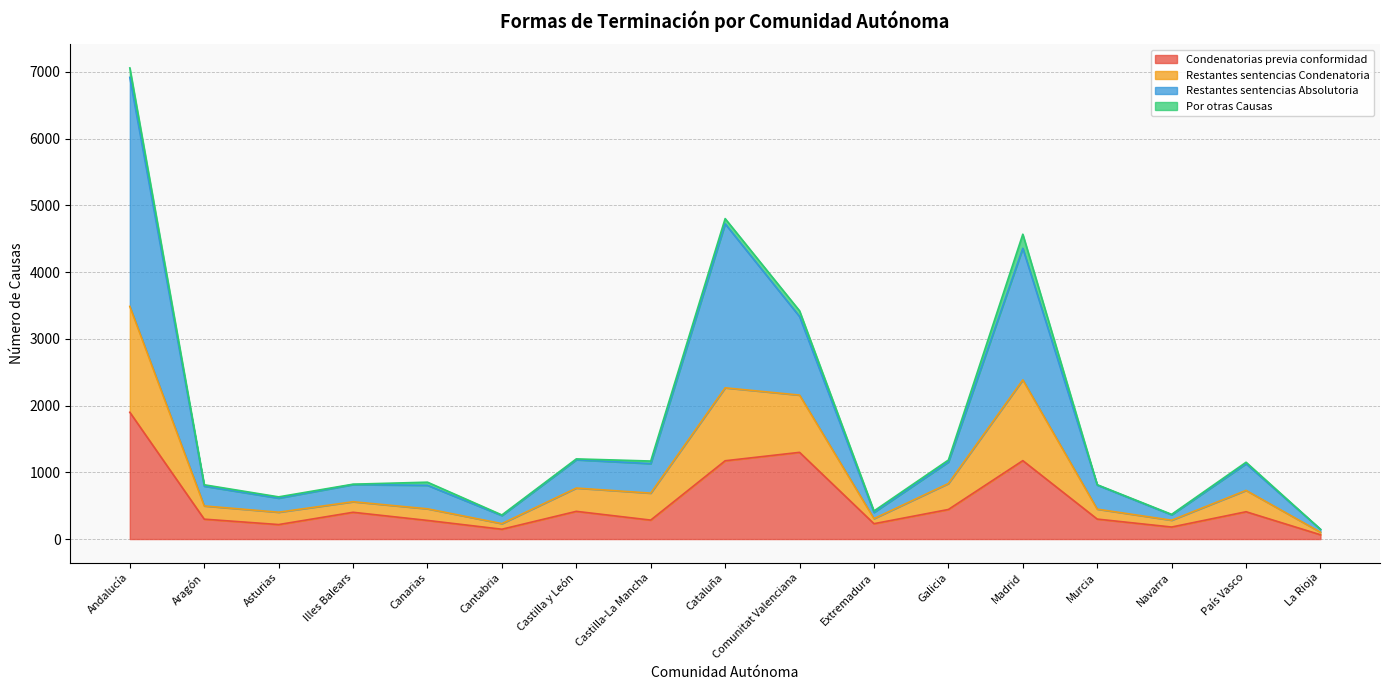

At which category is the sum across all series the highest?

Andalucía